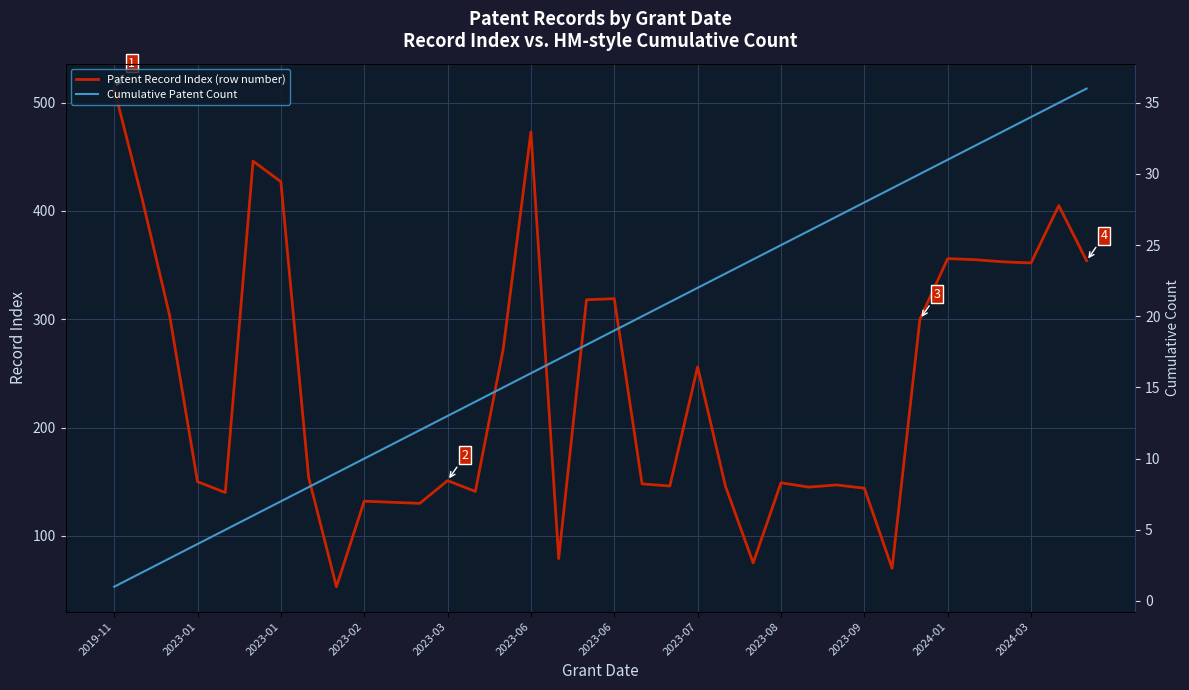

True or false: Cumulative Patent Count and Patent Record Index (row number) cross at least once.

False